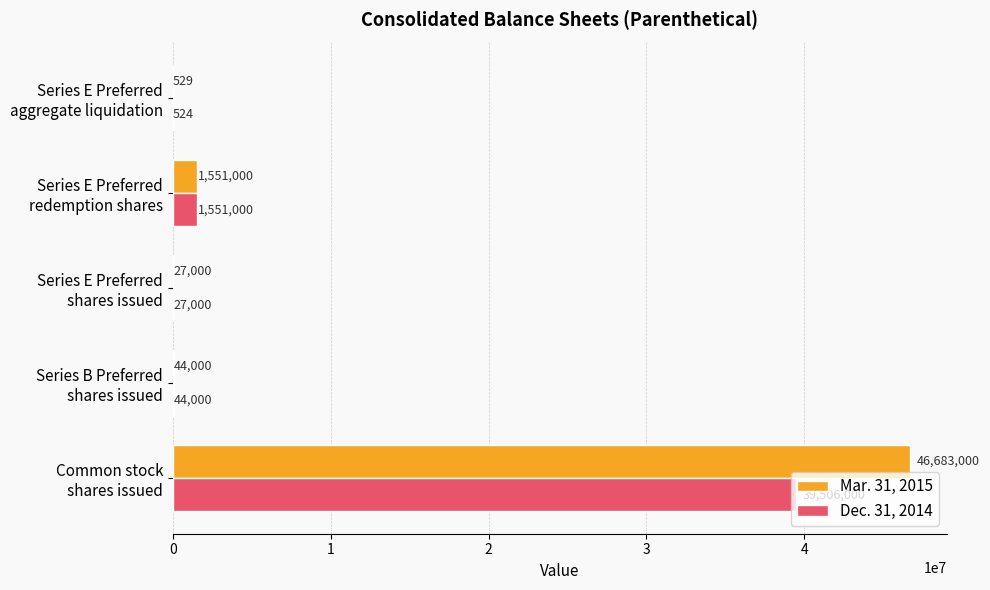

What is the maximum value for Dec. 31, 2014?

39506000